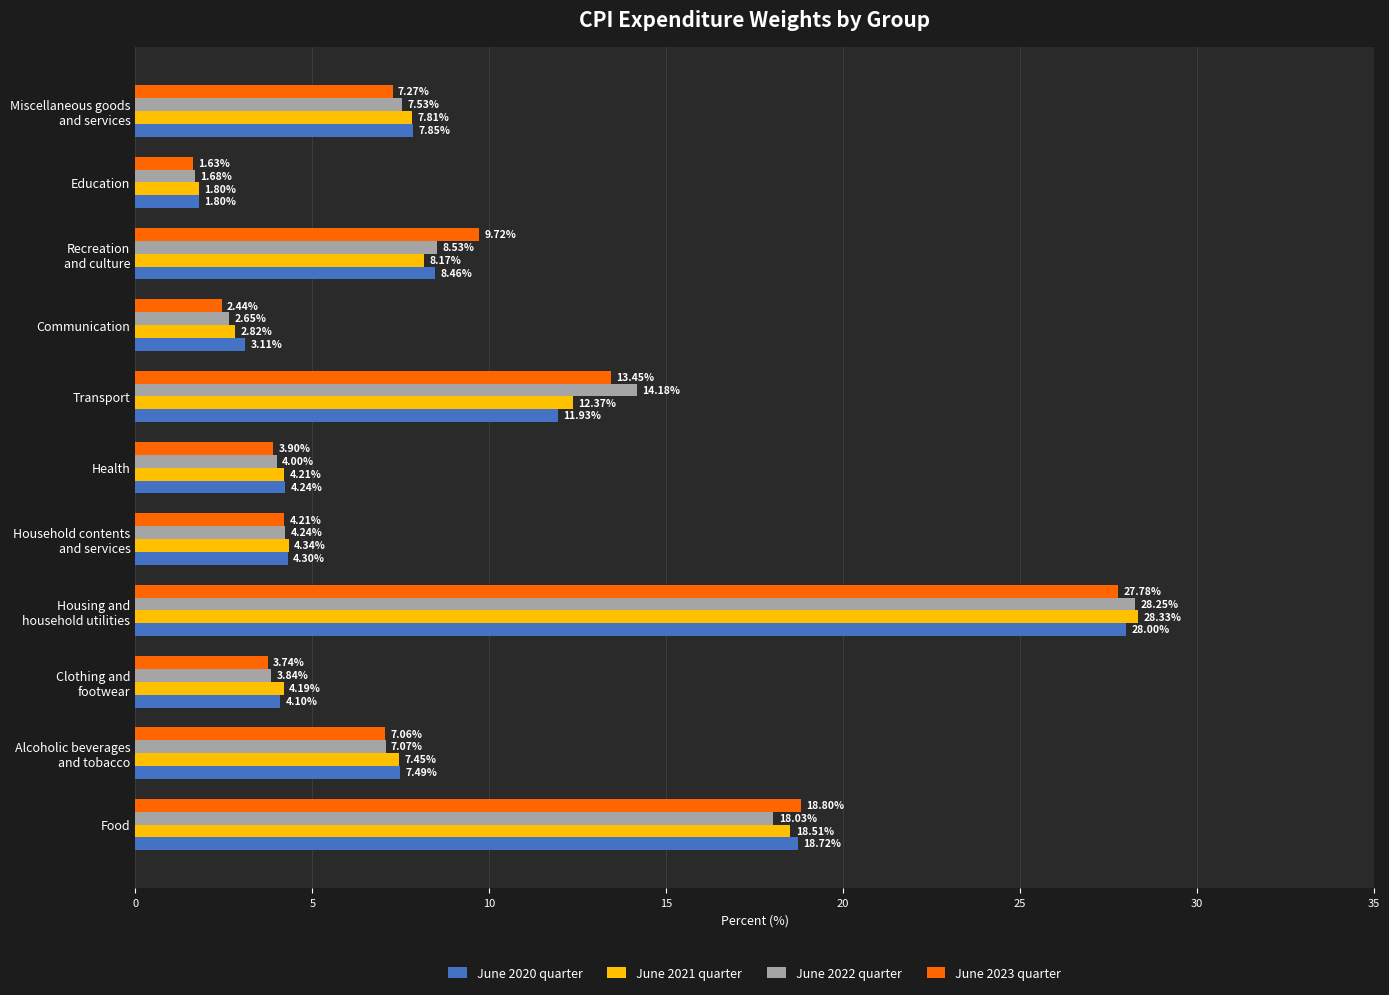

Which category has the highest value in the June 2022 quarter series?

Housing and
household utilities